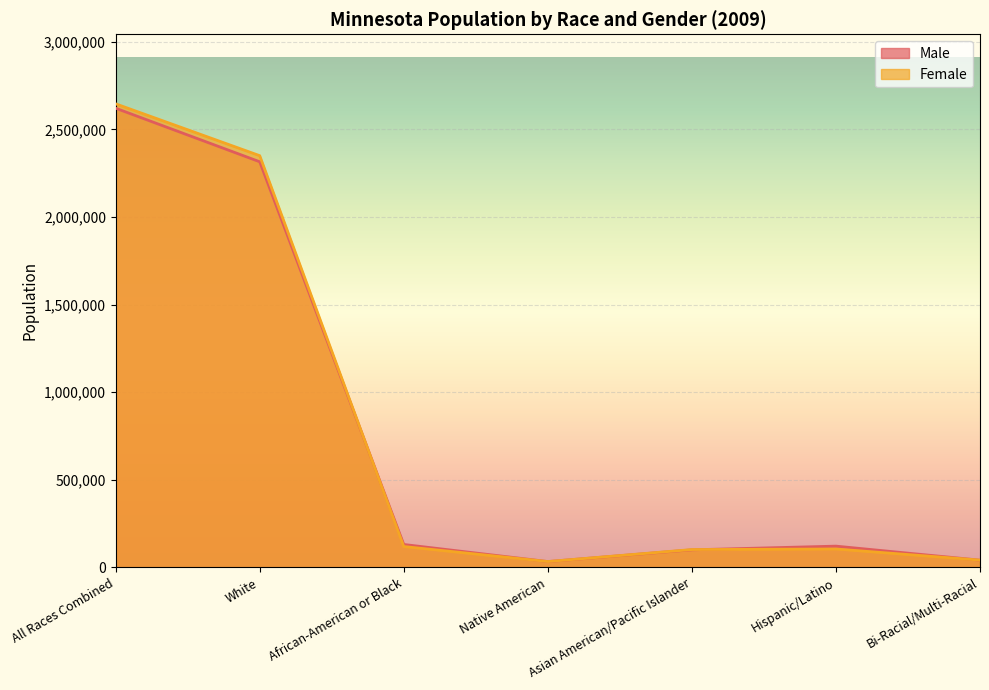

Reading left to right, what are all the values shown in this chart?

Male: All Races Combined=2620570	White=2314966	African-American or Black=130794	Native American=33261	Asian American/Pacific Islander=100317	Hispanic/Latino=121357	Bi-Racial/Multi-Racial=41232
Female: All Races Combined=2645644	White=2349737	African-American or Black=119115	Native American=33379	Asian American/Pacific Islander=101826	Hispanic/Latino=105027	Bi-Racial/Multi-Racial=41587